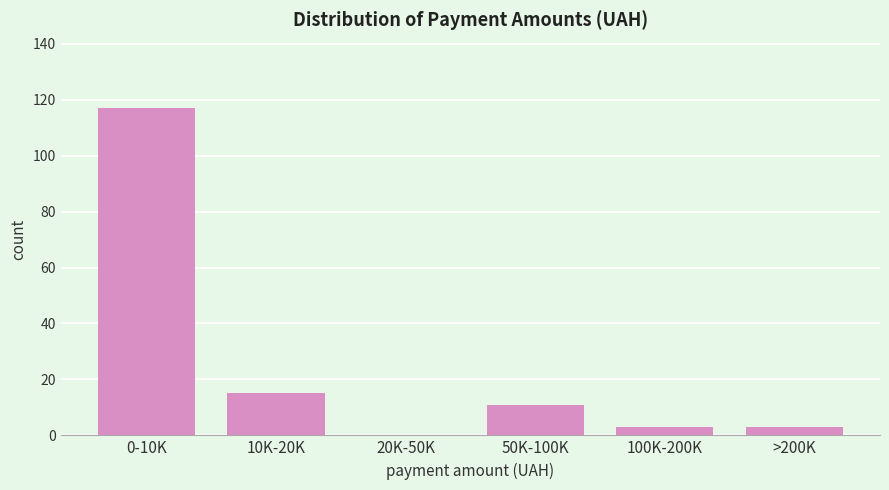

Reading left to right, extract all data points from this chart.

0-10K=117	10K-20K=15	20K-50K=0	50K-100K=11	100K-200K=3	>200K=3